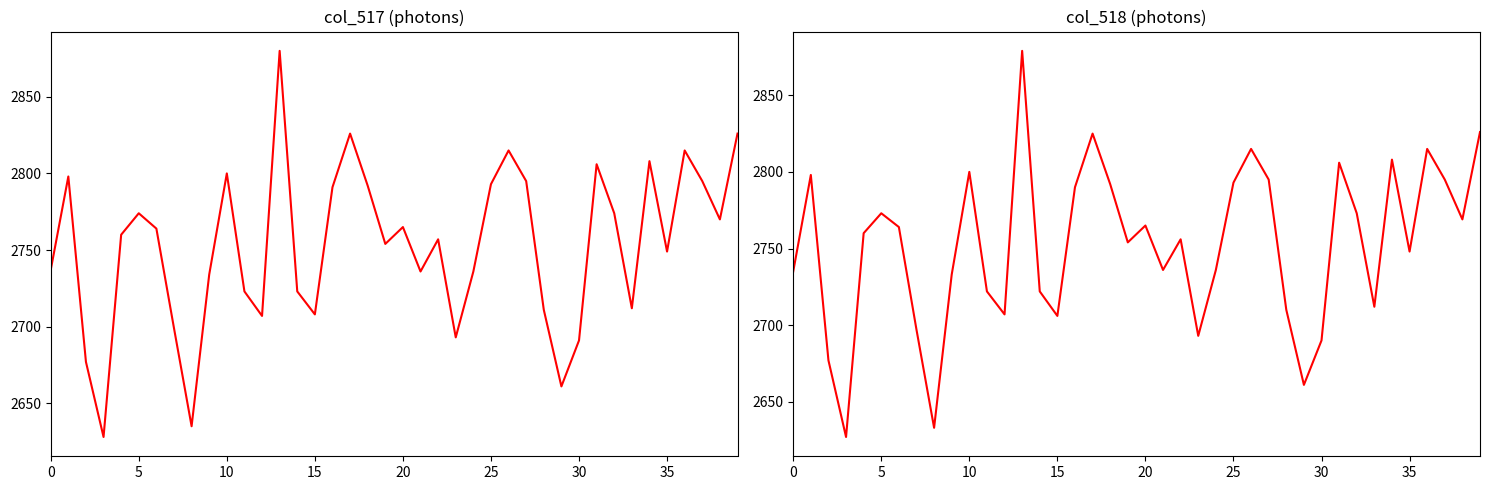

What is the average value of the col_518 series?

2752